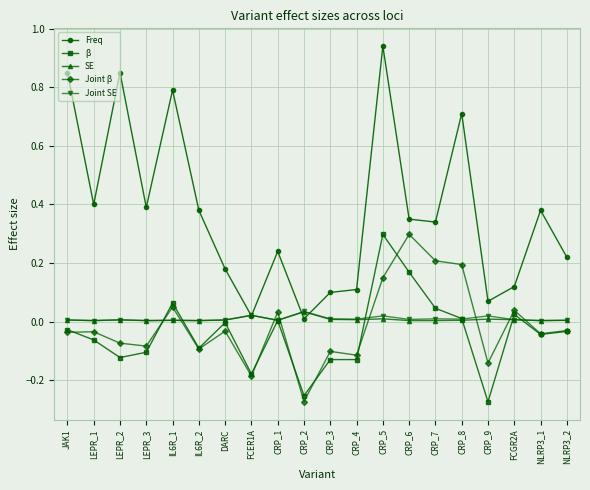

After their last crossing, which series has the higher values: SE or Joint β?

SE